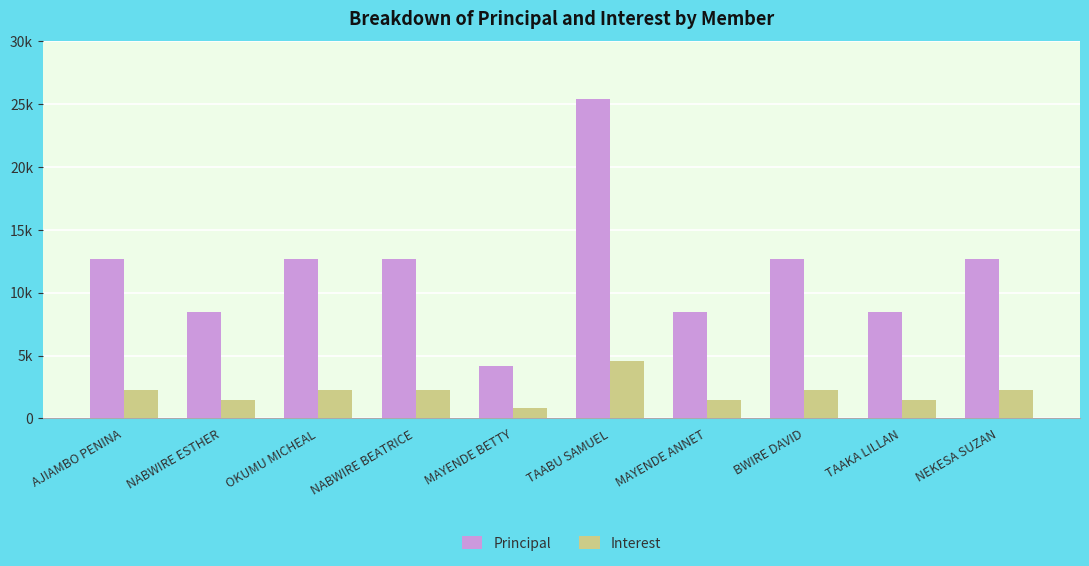

At which category is the sum across all series the highest?

TAABU SAMUEL